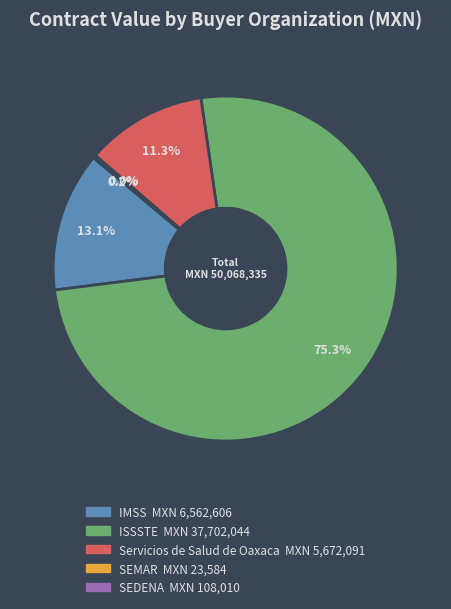

Is there a majority slice in this chart?

Yes